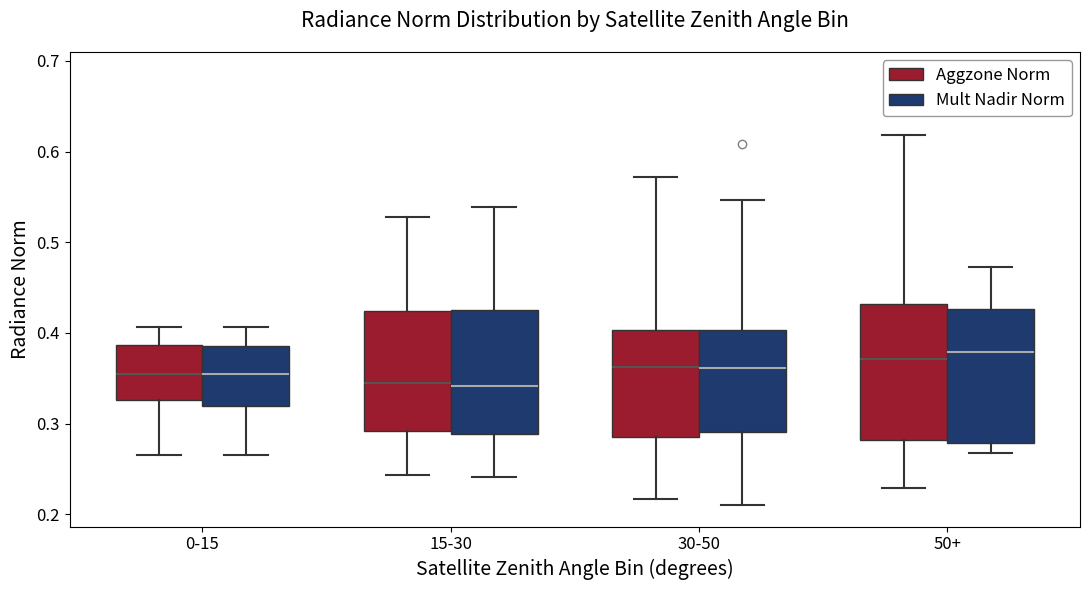

Where does the lower whisker of the box for 50+ (Mult Nadir Norm) end on the y-axis? The values are not printed on the chart, so give them approximately, as read against the axis.

0.27